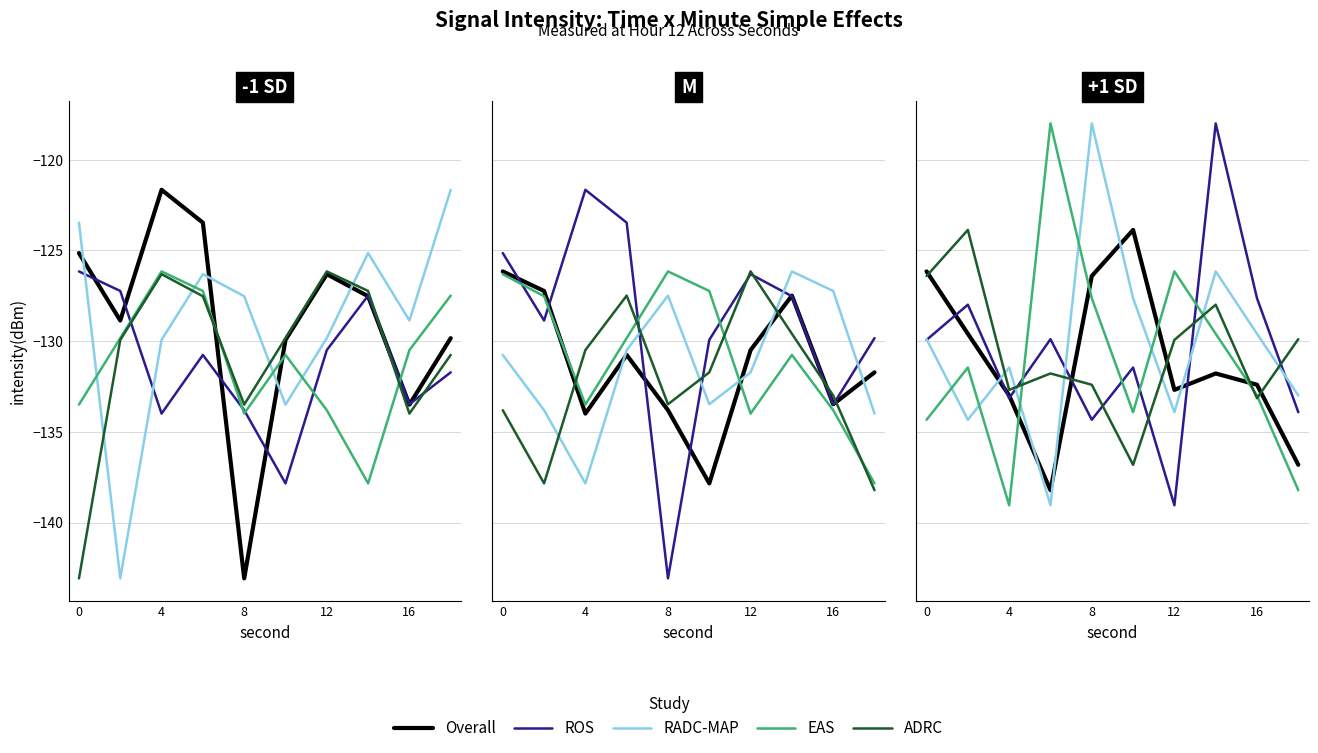

At how many categories does at least one series exceed -126?

5